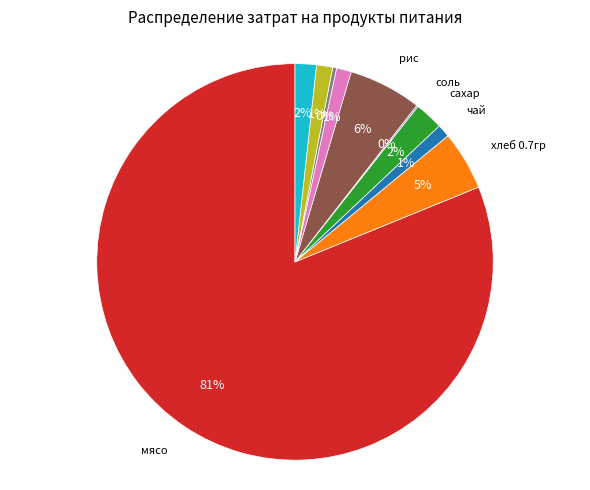

Is there a majority slice in this chart?

Yes